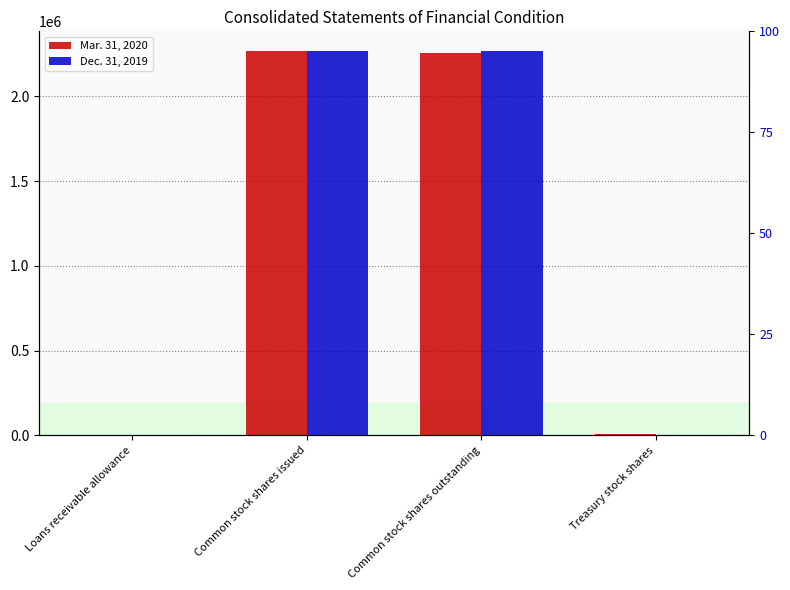

Which series has the largest total across all categories?

Mar. 31, 2020